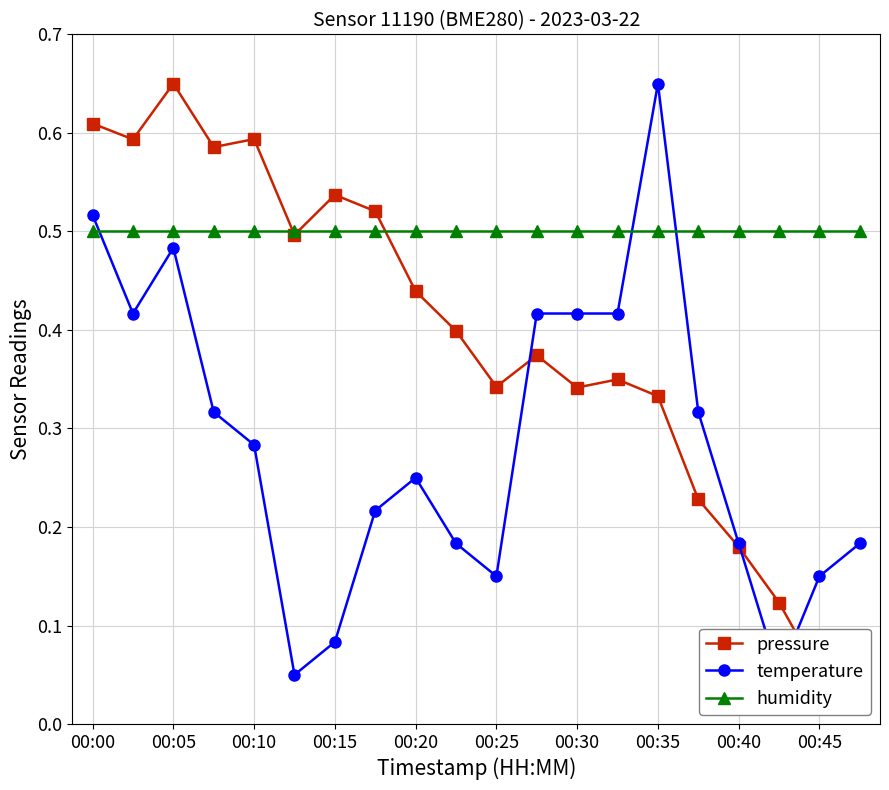

What is the difference between the second highest and second lowest values in the pressure series?

0.5